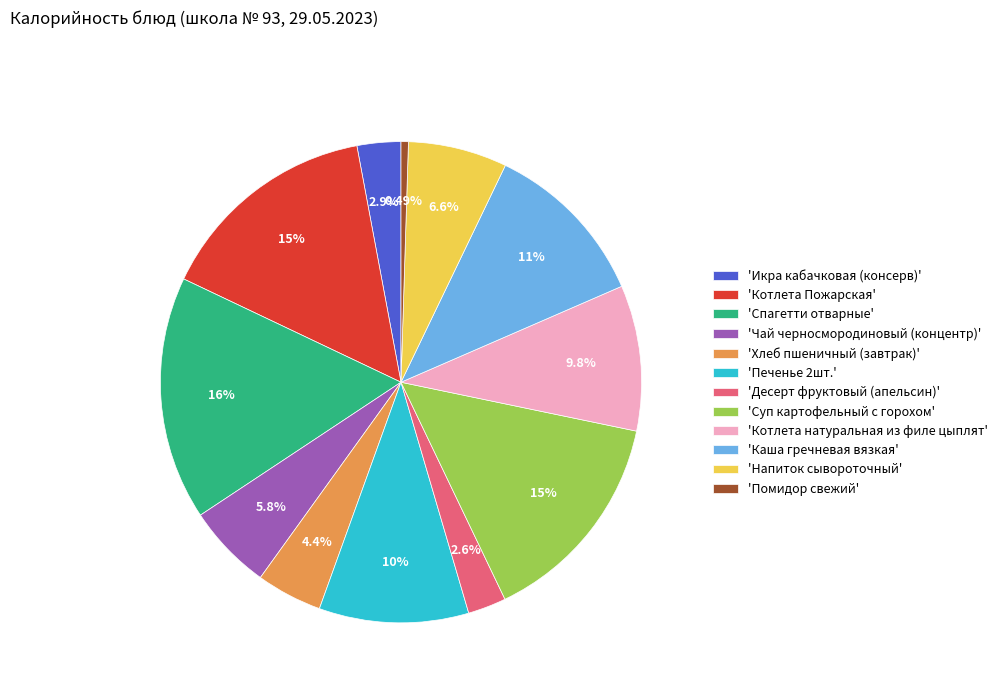

What is the smallest slice in the pie chart?

'Помидор свежий'